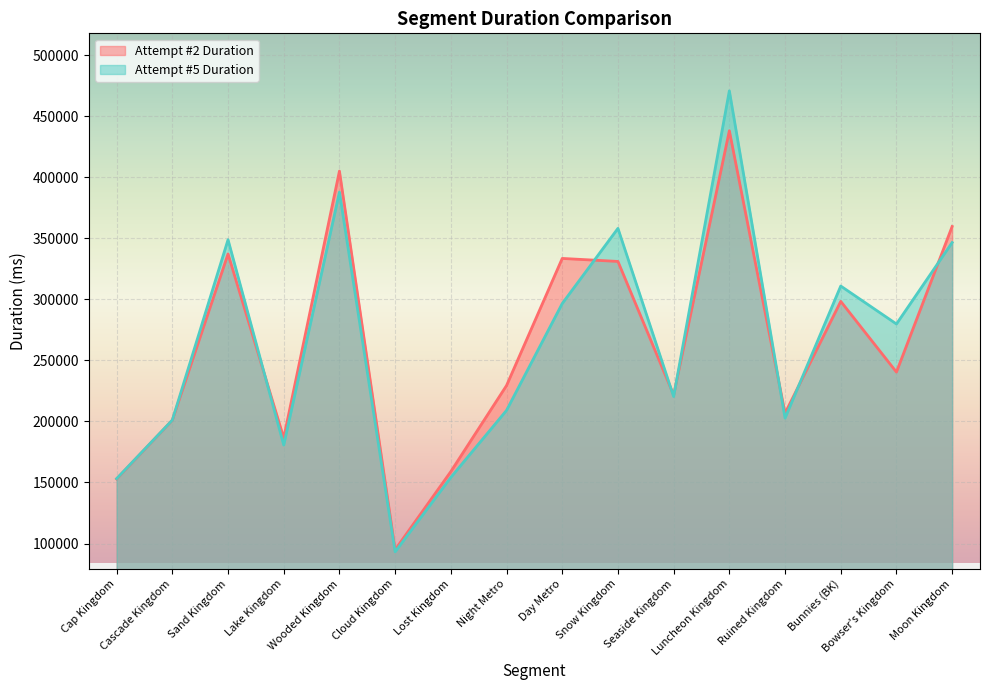

What position from the left is Moon Kingdom?

16